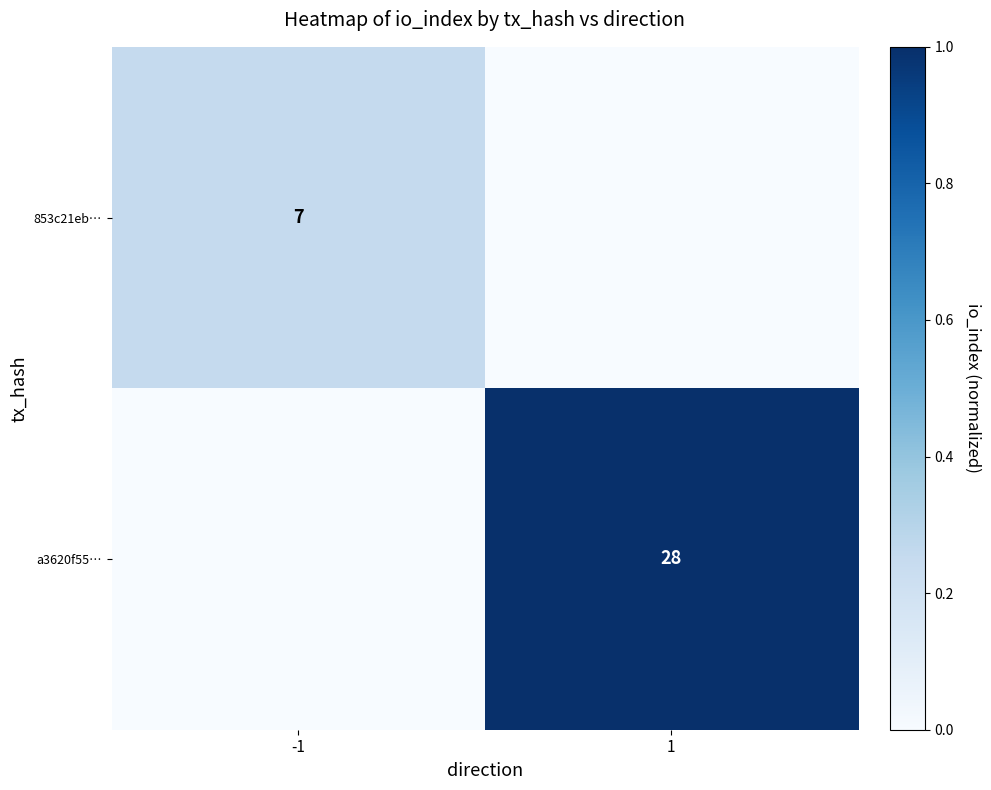

Is it true that 853c21eb… equals 7 at -1?

True